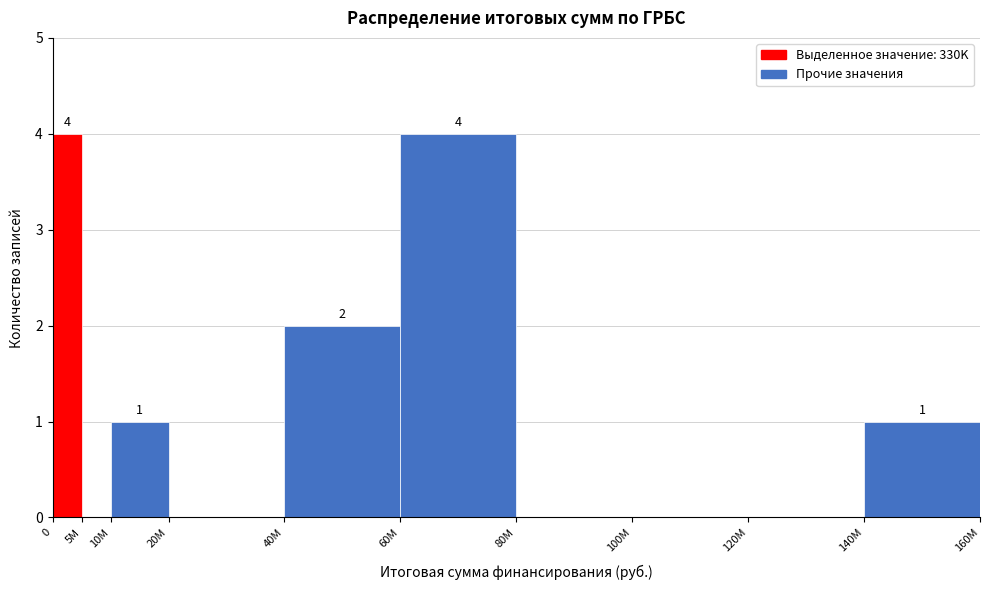

Reading right to left, what are all the values shown in this chart?

140M=1	120M=0	100M=0	80M=0	60M=4	40M=2	20M=0	10M=1	5M=0	0=4